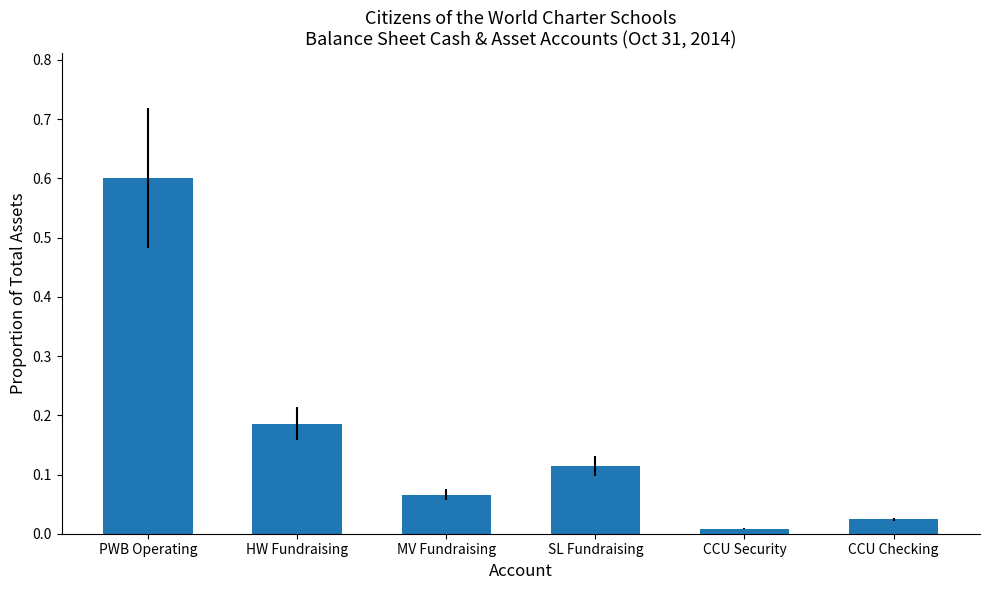

Is it true that the value at PWB Operating is 0.6?

True